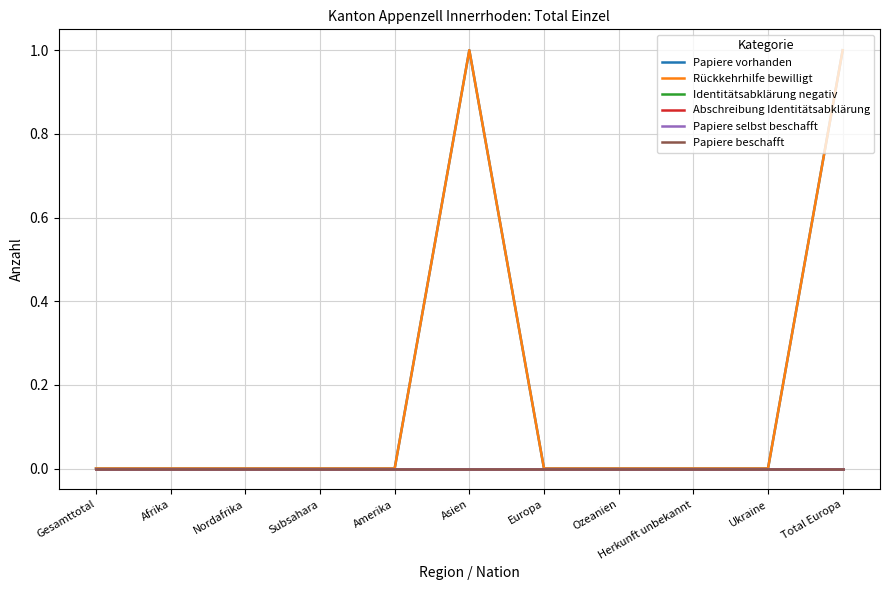

Reading left to right, what are all the values shown in this chart?

Papiere vorhanden: Gesamttotal=0	Afrika=0	Nordafrika=0	Subsahara=0	Amerika=0	Asien=1	Europa=0	Ozeanien=0	Herkunft unbekannt=0	Ukraine=0	Total Europa=1
Rückkehrhilfe bewilligt: Gesamttotal=0	Afrika=0	Nordafrika=0	Subsahara=0	Amerika=0	Asien=1	Europa=0	Ozeanien=0	Herkunft unbekannt=0	Ukraine=0	Total Europa=1
Identitätsabklärung negativ: Gesamttotal=0	Afrika=0	Nordafrika=0	Subsahara=0	Amerika=0	Asien=0	Europa=0	Ozeanien=0	Herkunft unbekannt=0	Ukraine=0	Total Europa=0
Abschreibung Identitätsabklärung: Gesamttotal=0	Afrika=0	Nordafrika=0	Subsahara=0	Amerika=0	Asien=0	Europa=0	Ozeanien=0	Herkunft unbekannt=0	Ukraine=0	Total Europa=0
Papiere selbst beschafft: Gesamttotal=0	Afrika=0	Nordafrika=0	Subsahara=0	Amerika=0	Asien=0	Europa=0	Ozeanien=0	Herkunft unbekannt=0	Ukraine=0	Total Europa=0
Papiere beschafft: Gesamttotal=0	Afrika=0	Nordafrika=0	Subsahara=0	Amerika=0	Asien=0	Europa=0	Ozeanien=0	Herkunft unbekannt=0	Ukraine=0	Total Europa=0